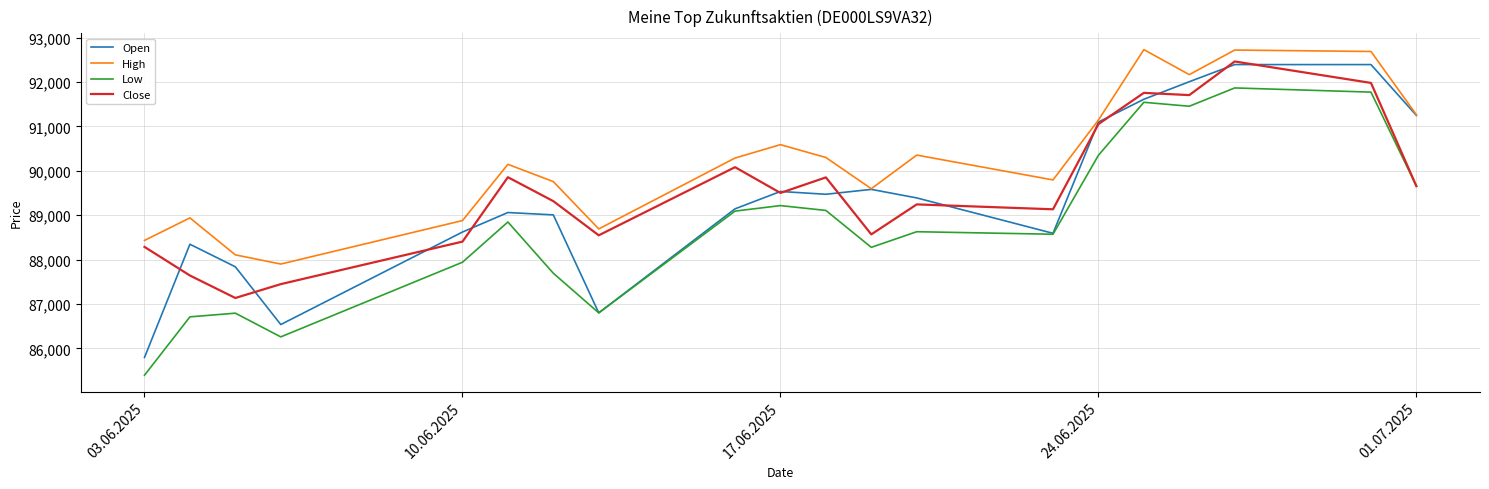

True or false: Close and High cross at least once.

False